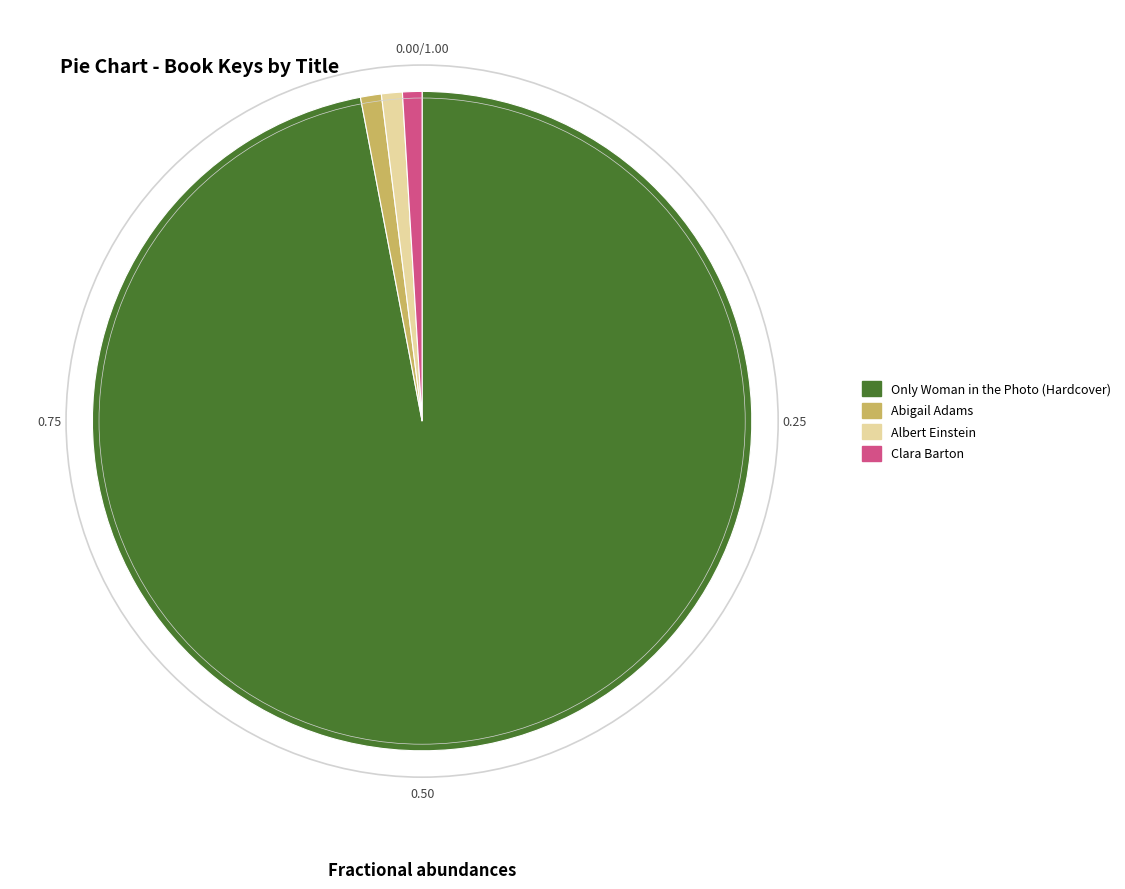

Which slice is the largest?

Only Woman in the Photo (Hardcover)